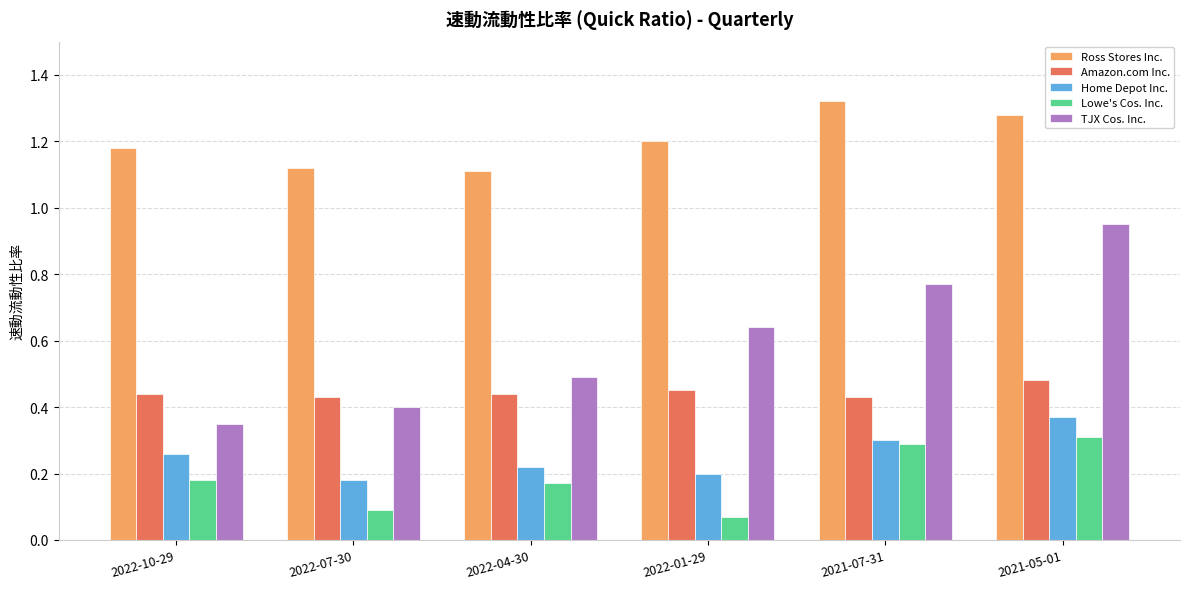

Is the value of TJX Cos. Inc. at 2021-05-01 greater than the value of Home Depot Inc. at 2022-04-30?

Yes